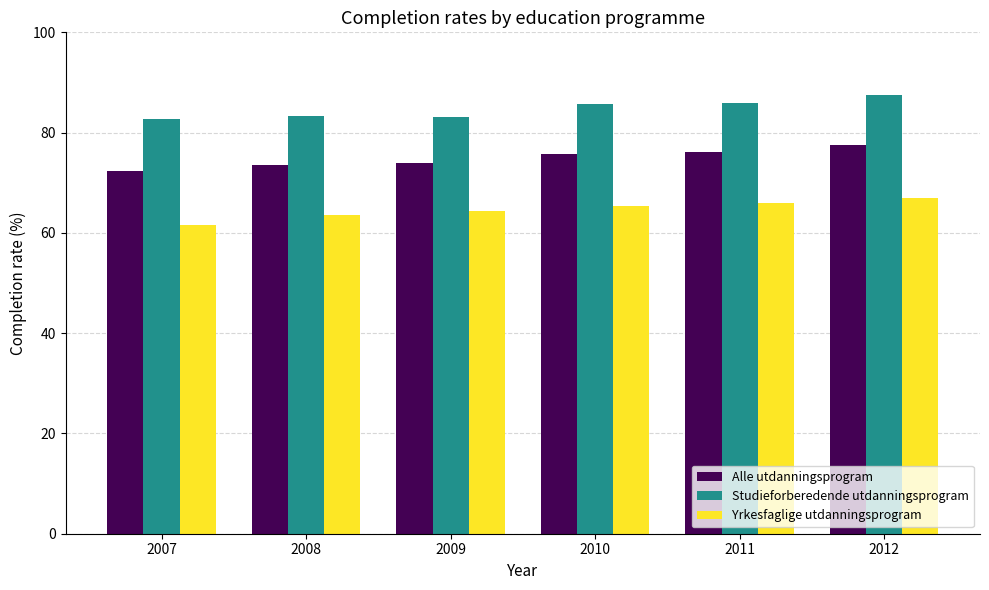

Which series has the largest total across all categories?

Studieforberedende utdanningsprogram